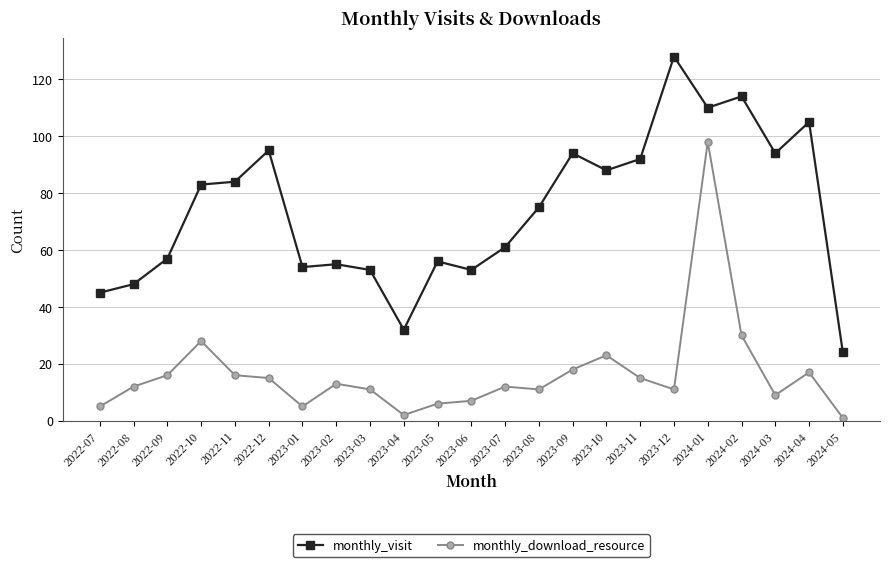

Is it true that monthly_visit equals 54 at 2023-01?

True